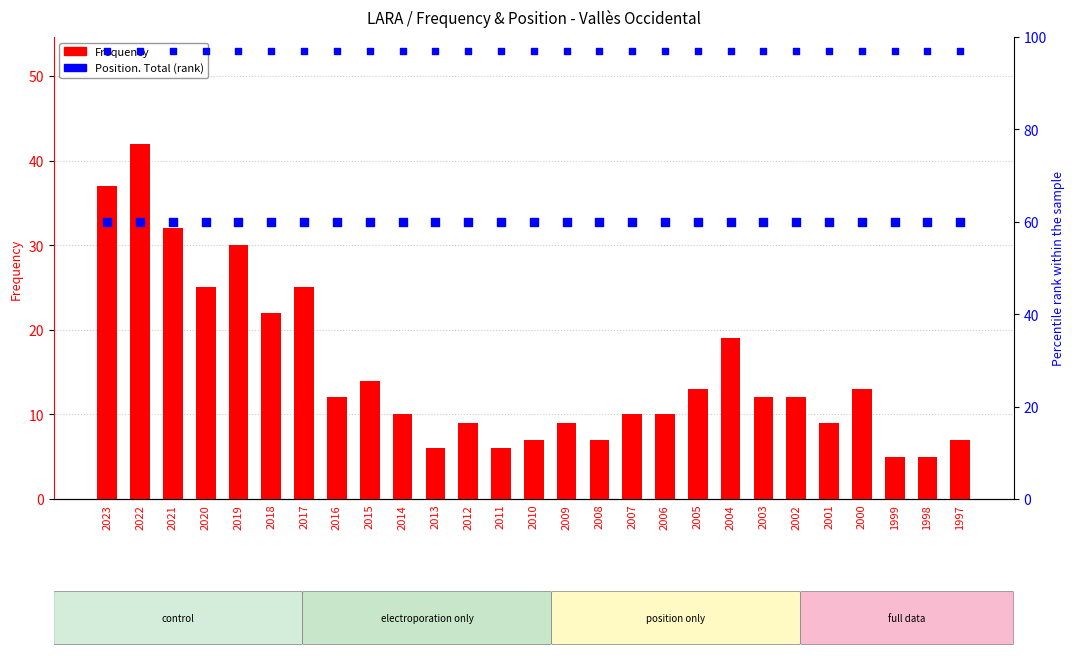

Which series contains the lowest Y value?

Frequency